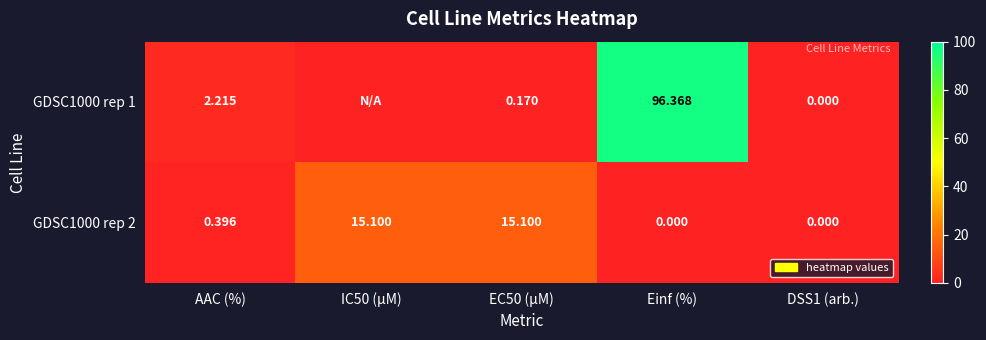

Is the value of GDSC1000 rep 2 at AAC (%) greater than the value of GDSC1000 rep 1 at AAC (%)?

No